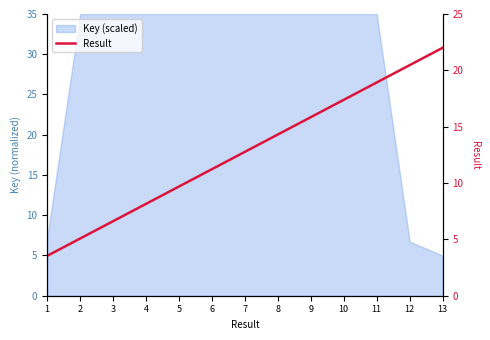

Rank the categories by value from highest to lowest.

13, 12, 11, 10, 9, 8, 7, 6, 5, 4, 3, 2, 1